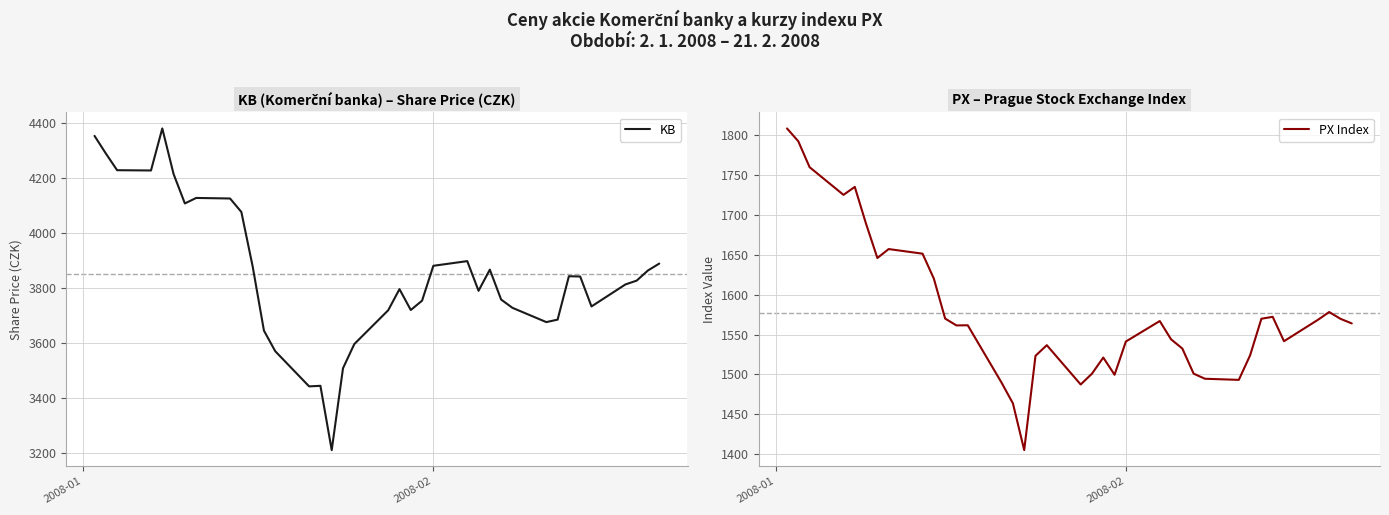

What is the greatest value displayed?

4381.0